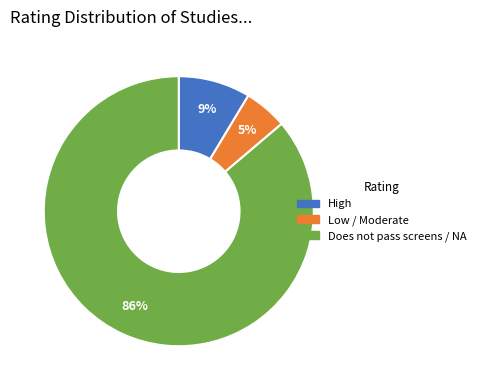

To the nearest percent, what is the difference between the largest and smallest slice percentages?

81%